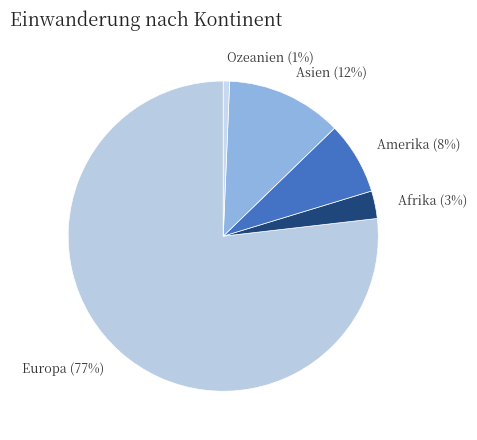

Which slice is the smallest?

Ozeanien